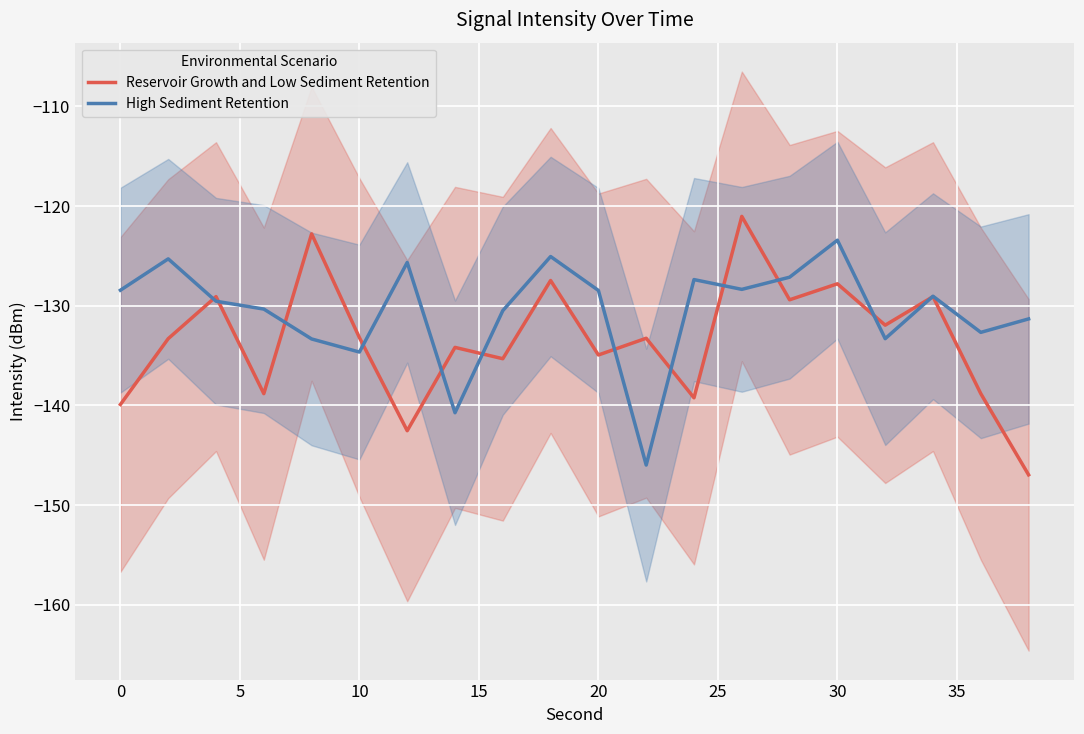

The High Sediment Retention series shows -123.4 at 30. True or false?

True